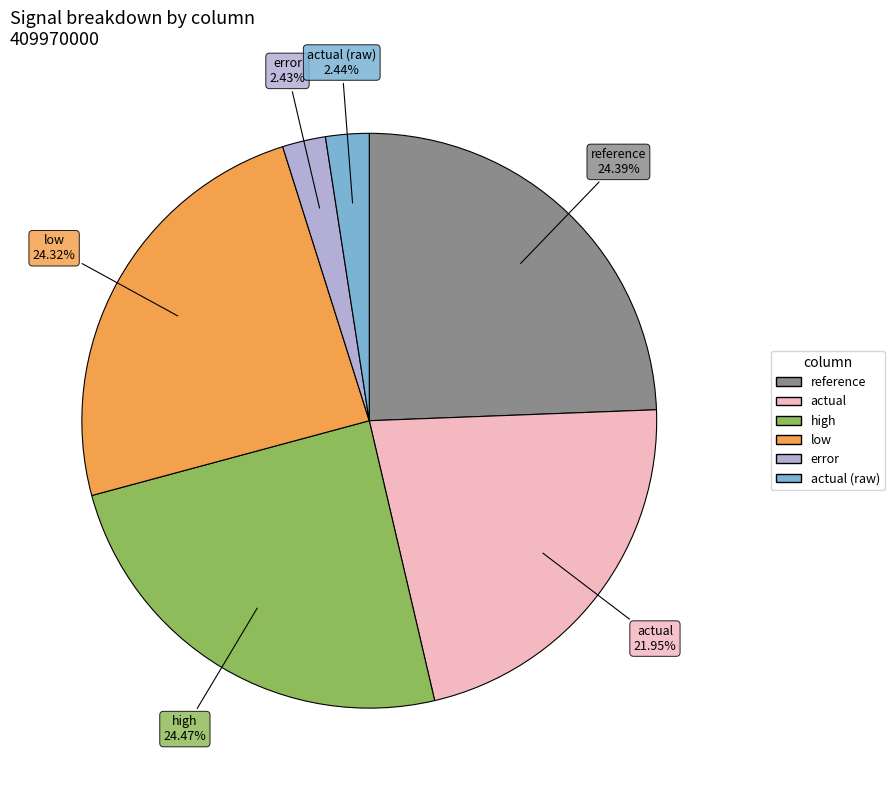

To the nearest percent, what is the average slice percentage?

17%